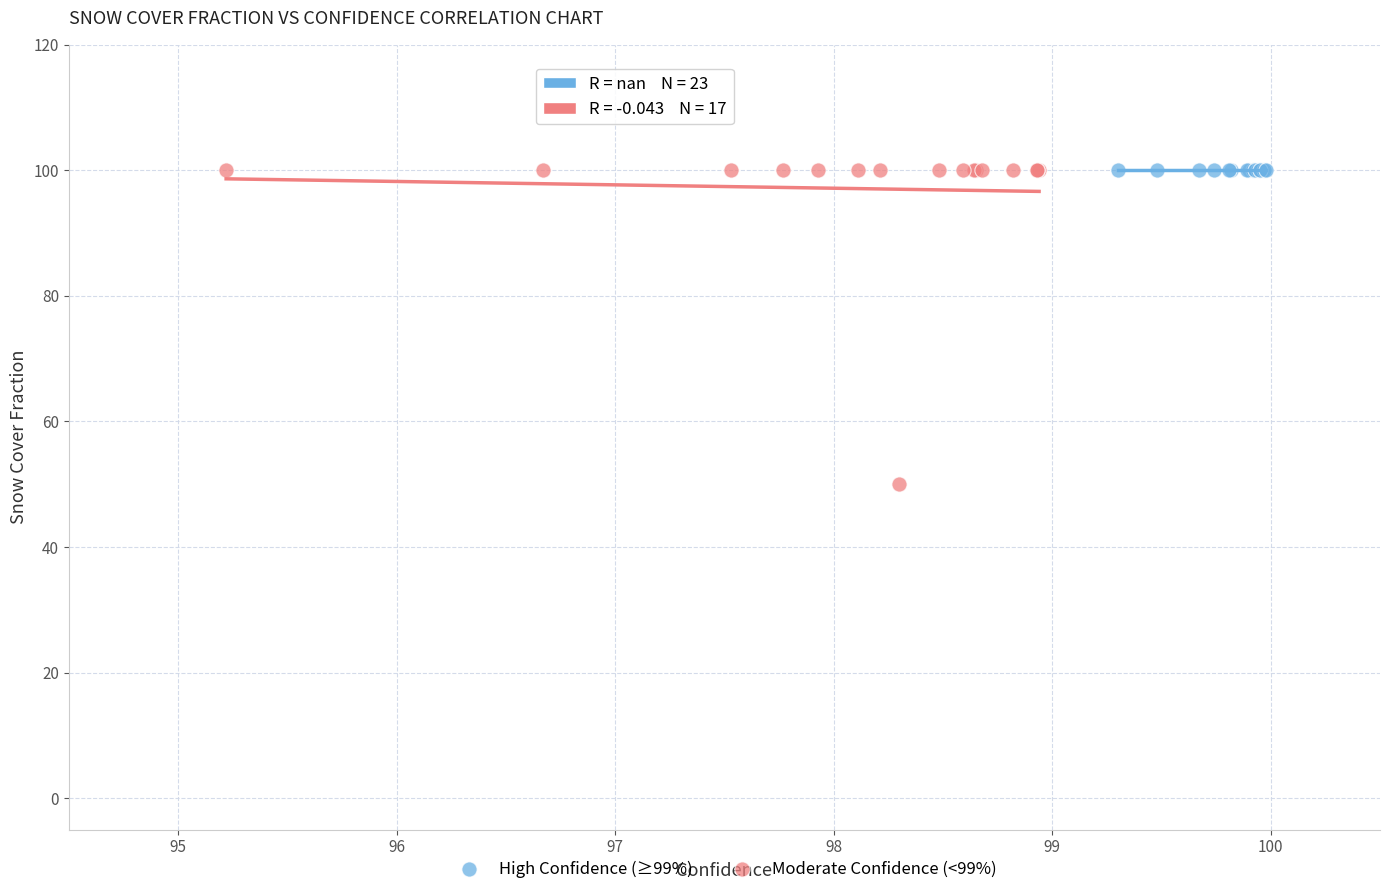

What are all the series names shown in the legend?

High Confidence (≥99%), Moderate Confidence (<99%)